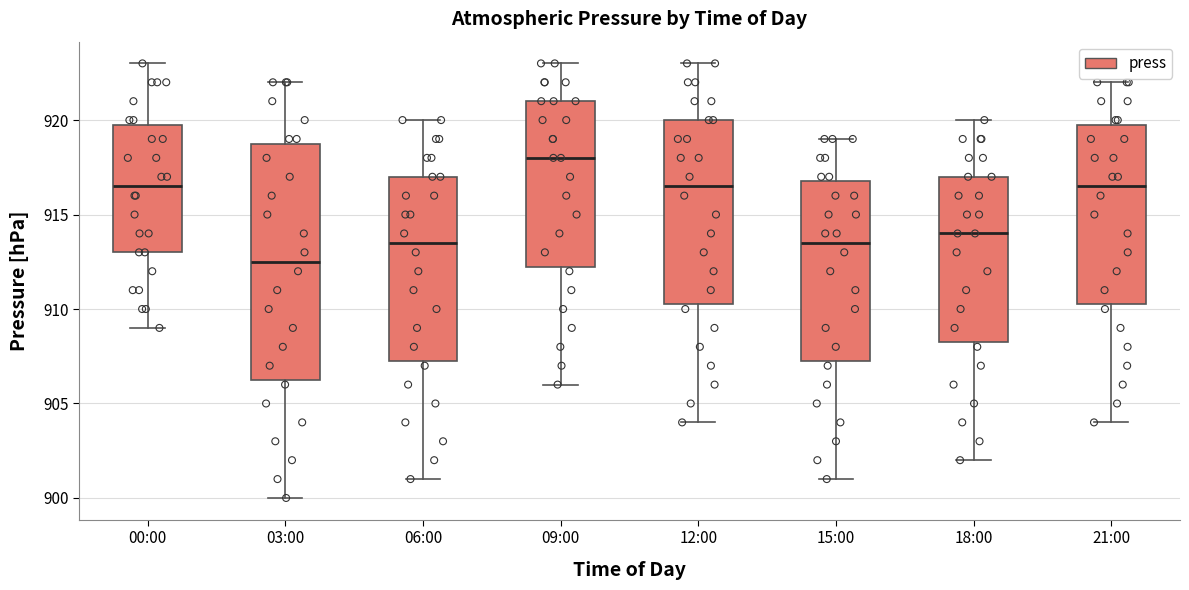

Which box's median line is the lowest?

03:00